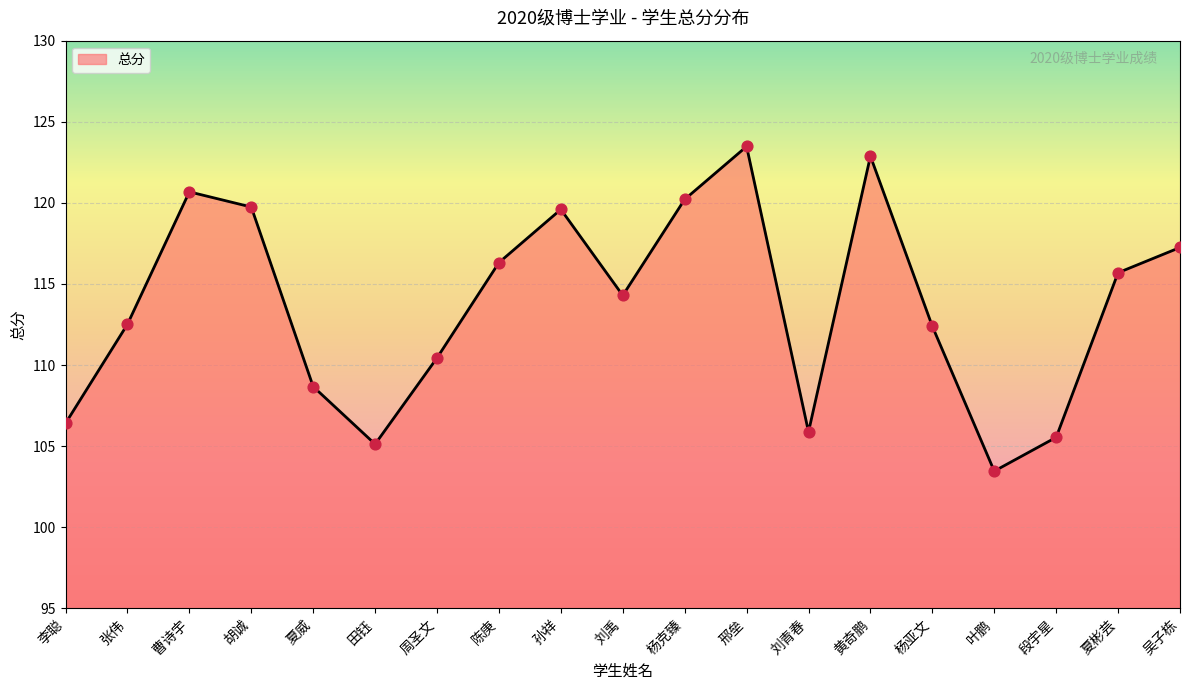

What is the change in value from 夏彬芸 to 吴子栋?

+1.6